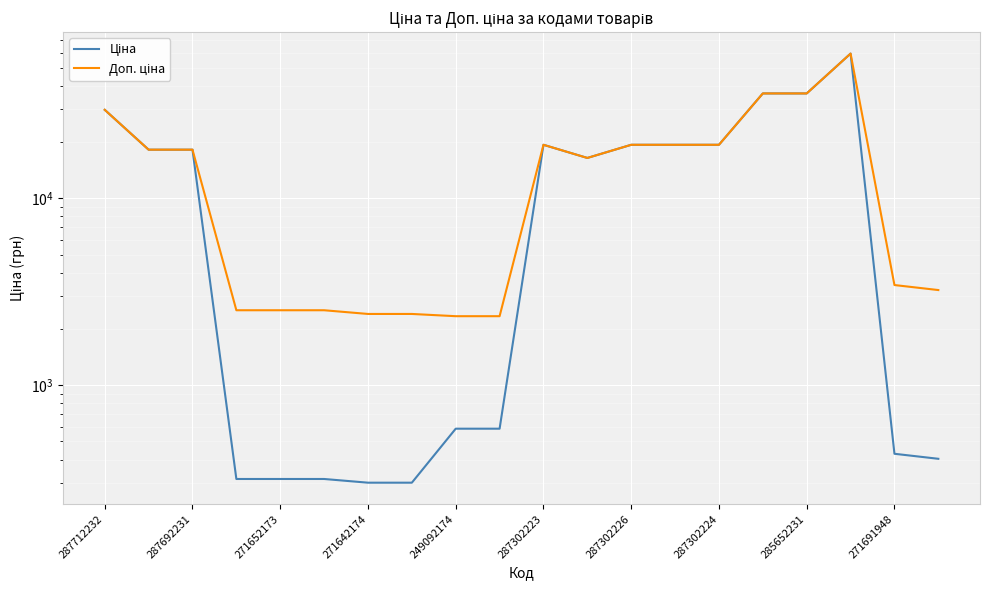

Rank the series by their maximum value, from lowest to highest.

Ціна, Доп. ціна